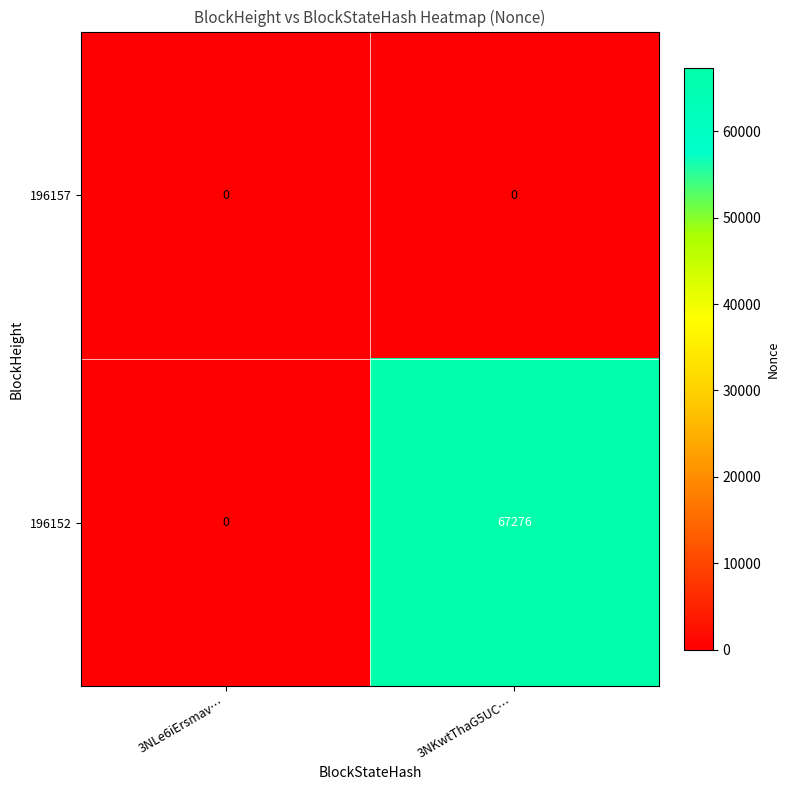

Reading left to right, list all the values displayed in this chart.

196157: 0	0
196152: 0	67276